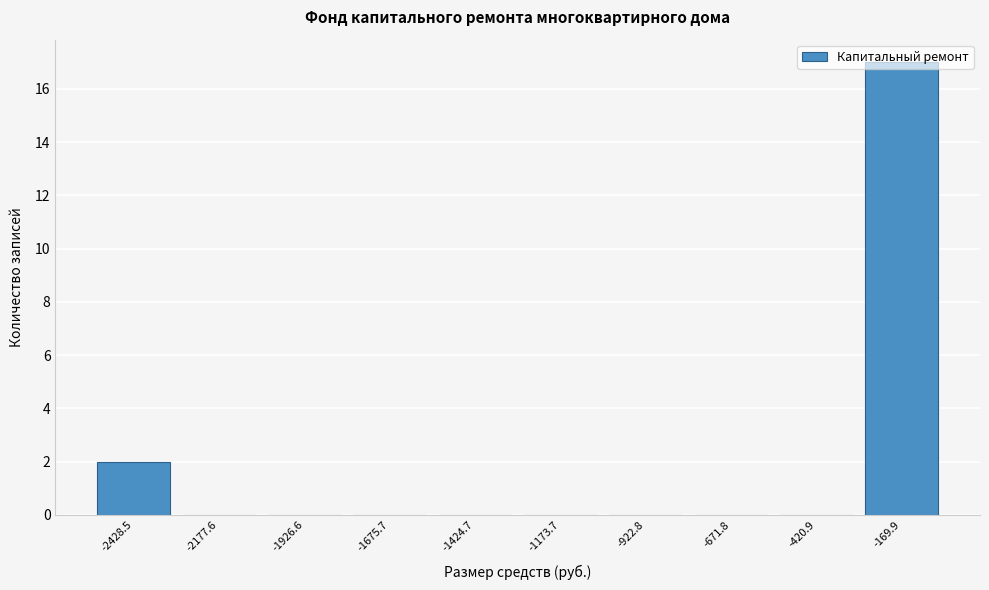

What is the sum of all values?

19